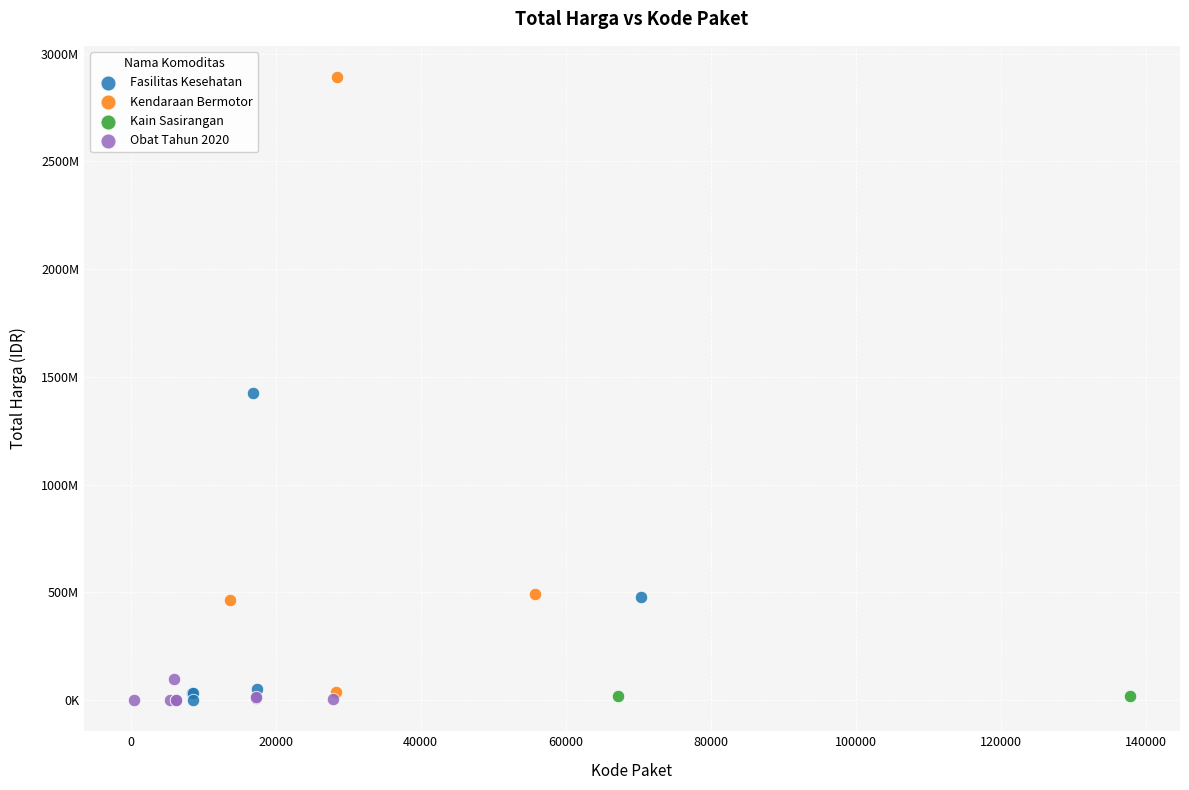

Which series has the largest Y range (max minus min)?

Kendaraan Bermotor